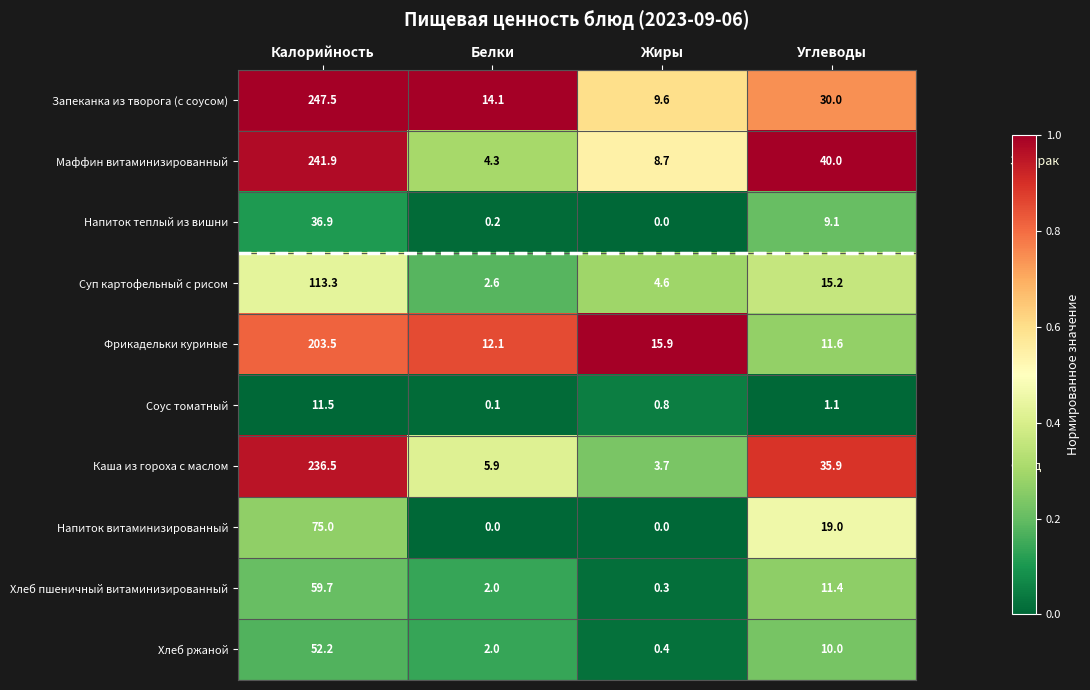

What is the difference between the Запеканка из творога (с соусом) values at Белки and Углеводы?

15.9